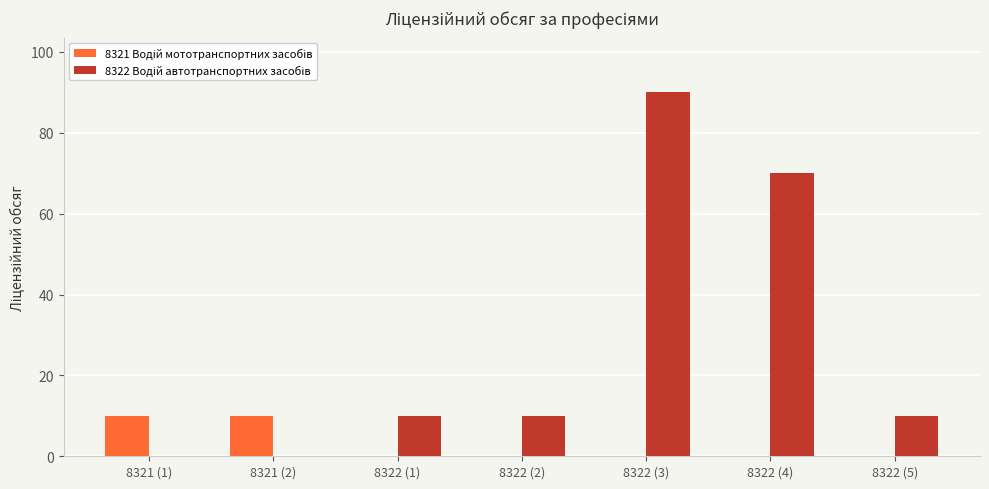

What is the total value across all series at 8321 (2)?

10